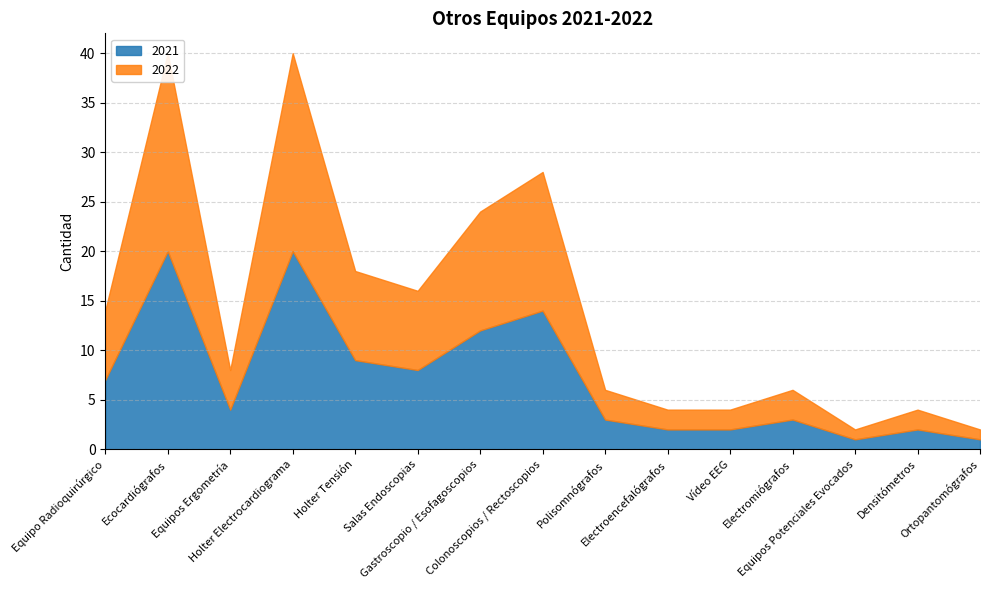

Reading left to right, extract all data points from this chart.

2021: Equipo Radioquirúrgico=7	Ecocardiógrafos=20	Equipos Ergometría=4	Holter Electrocardiograma=20	Holter Tensión=9	Salas Endoscopias=8	Gastroscopio / Esofagoscopios=12	Colonoscopios / Rectoscopios=14	Polisomnógrafos=3	Electroencefalógrafos=2	Vídeo EEG=2	Electromiógrafos=3	Equipos Potenciales Evocados=1	Densitómetros=2	Ortopantomógrafos=1
2022: Equipo Radioquirúrgico=7	Ecocardiógrafos=20	Equipos Ergometría=4	Holter Electrocardiograma=20	Holter Tensión=9	Salas Endoscopias=8	Gastroscopio / Esofagoscopios=12	Colonoscopios / Rectoscopios=14	Polisomnógrafos=3	Electroencefalógrafos=2	Vídeo EEG=2	Electromiógrafos=3	Equipos Potenciales Evocados=1	Densitómetros=2	Ortopantomógrafos=1